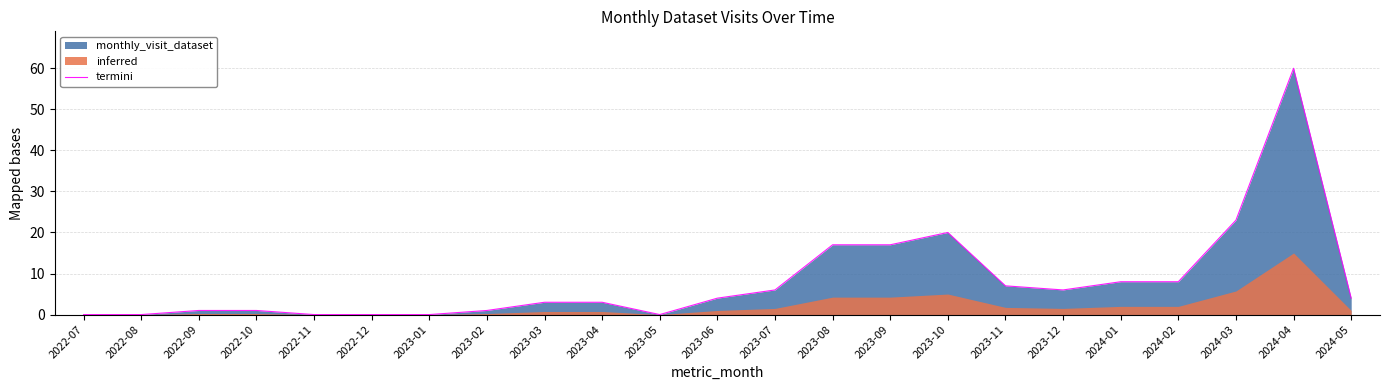

List the labels in order of value, largest first.

2024-04, 2024-03, 2023-10, 2023-08, 2023-09, 2024-01, 2024-02, 2023-11, 2023-07, 2023-12, 2023-06, 2024-05, 2023-03, 2023-04, 2022-09, 2022-10, 2023-02, 2022-07, 2022-08, 2022-11, 2022-12, 2023-01, 2023-05